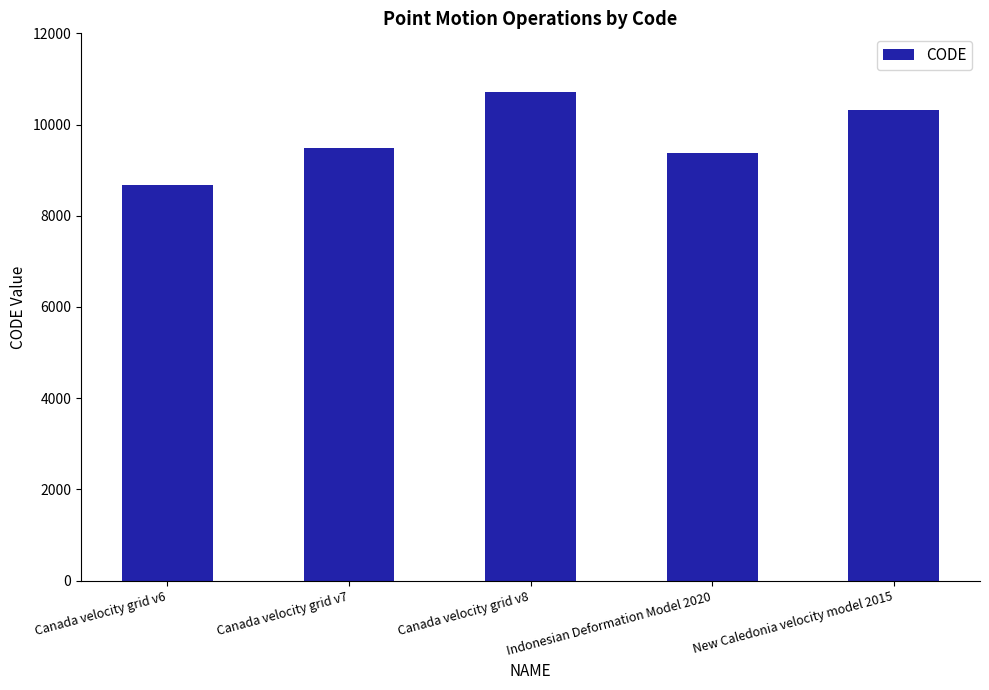

What is the ratio of the value at Canada velocity grid v6 to the value at Canada velocity grid v7?

0.9